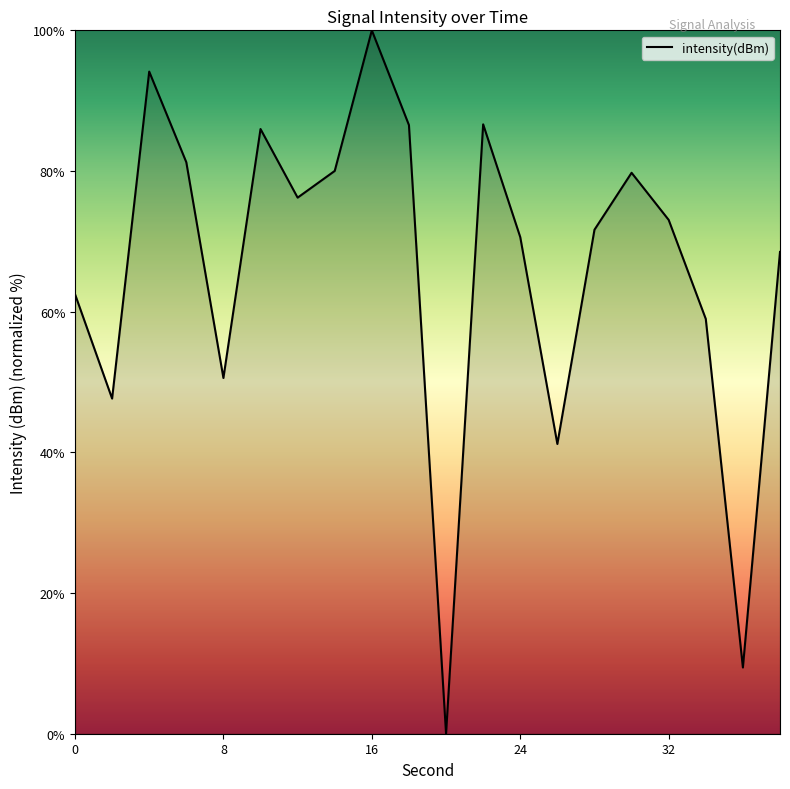

What is the difference between the maximum and minimum values?

100.0